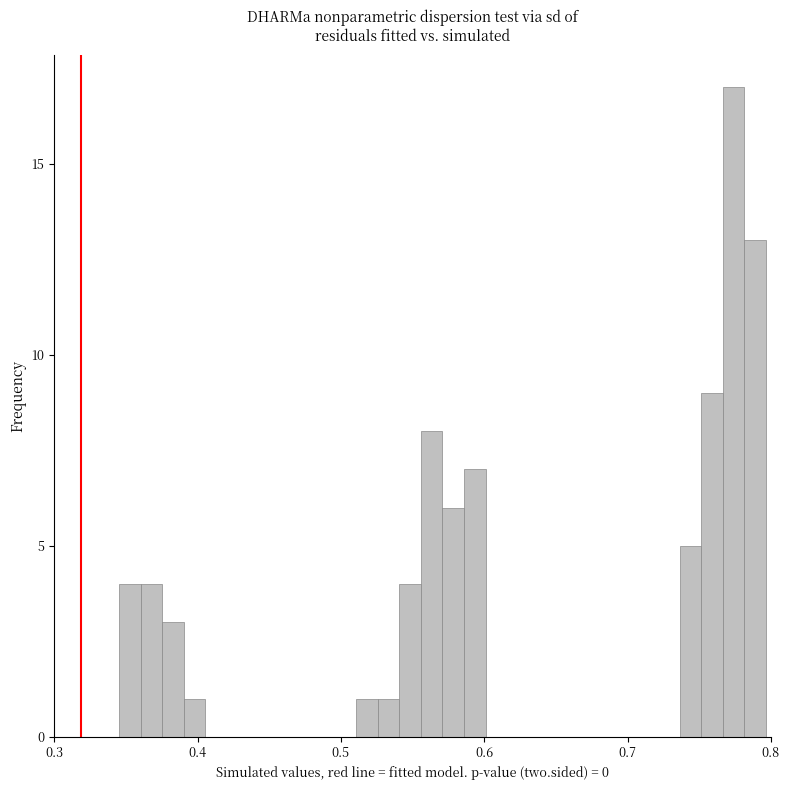

Read against the x-axis, roughly where is the centre of the tallest bar?

0.77